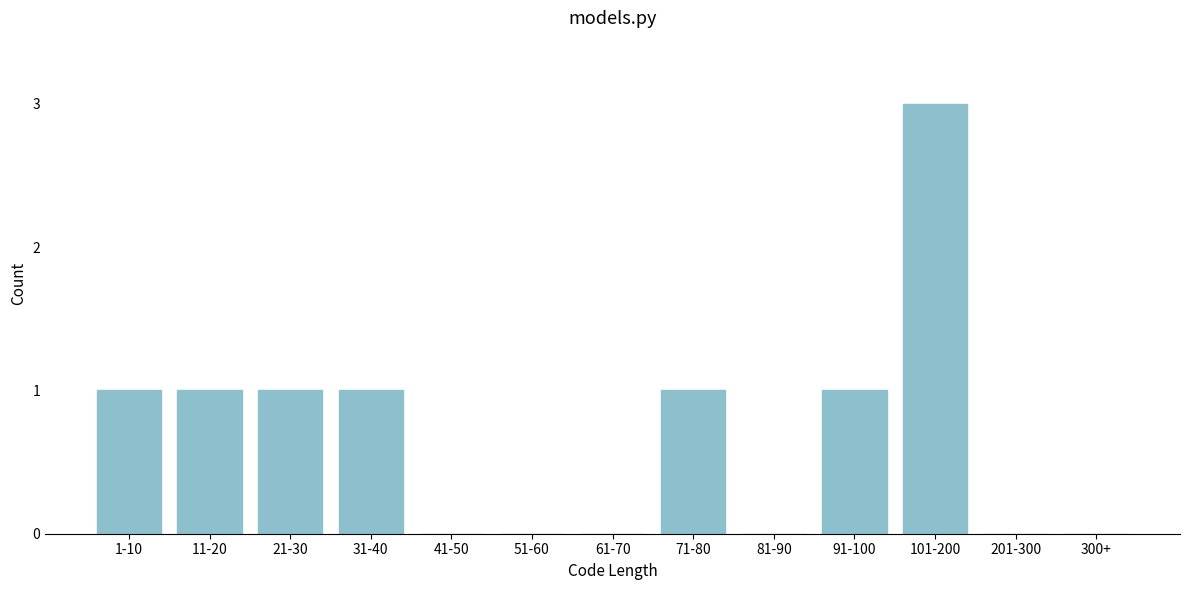

Reading right to left, list all the values displayed in this chart.

300+=0	201-300=0	101-200=3	91-100=1	81-90=0	71-80=1	61-70=0	51-60=0	41-50=0	31-40=1	21-30=1	11-20=1	1-10=1